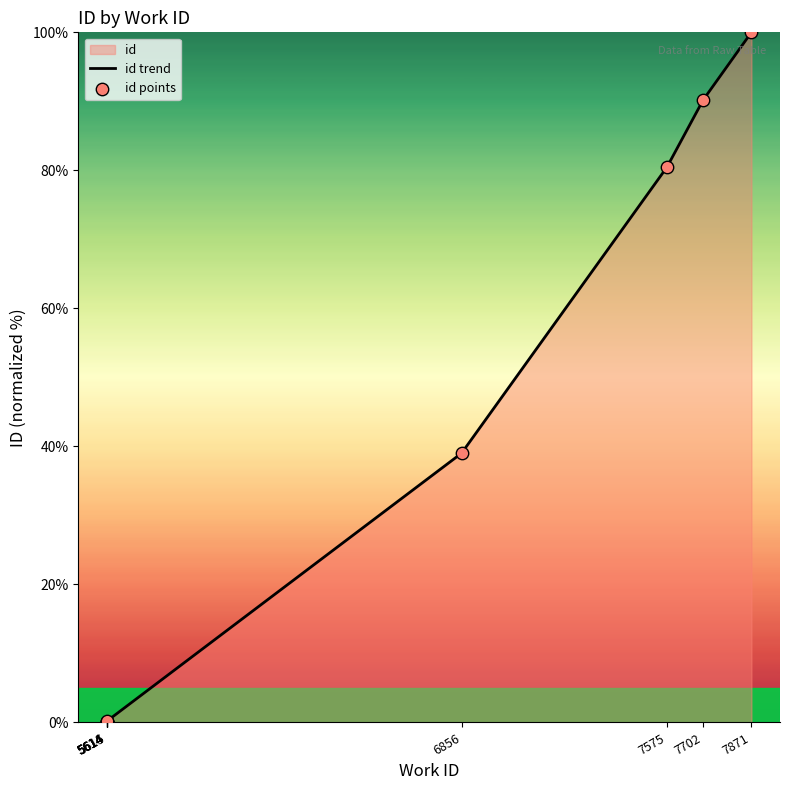

What is the total value across all series at 5615?

0.4